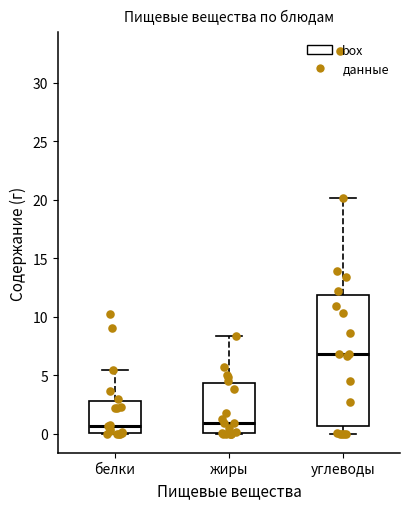

Which box is the tallest, from its lower edge to its upper edge?

углеводы